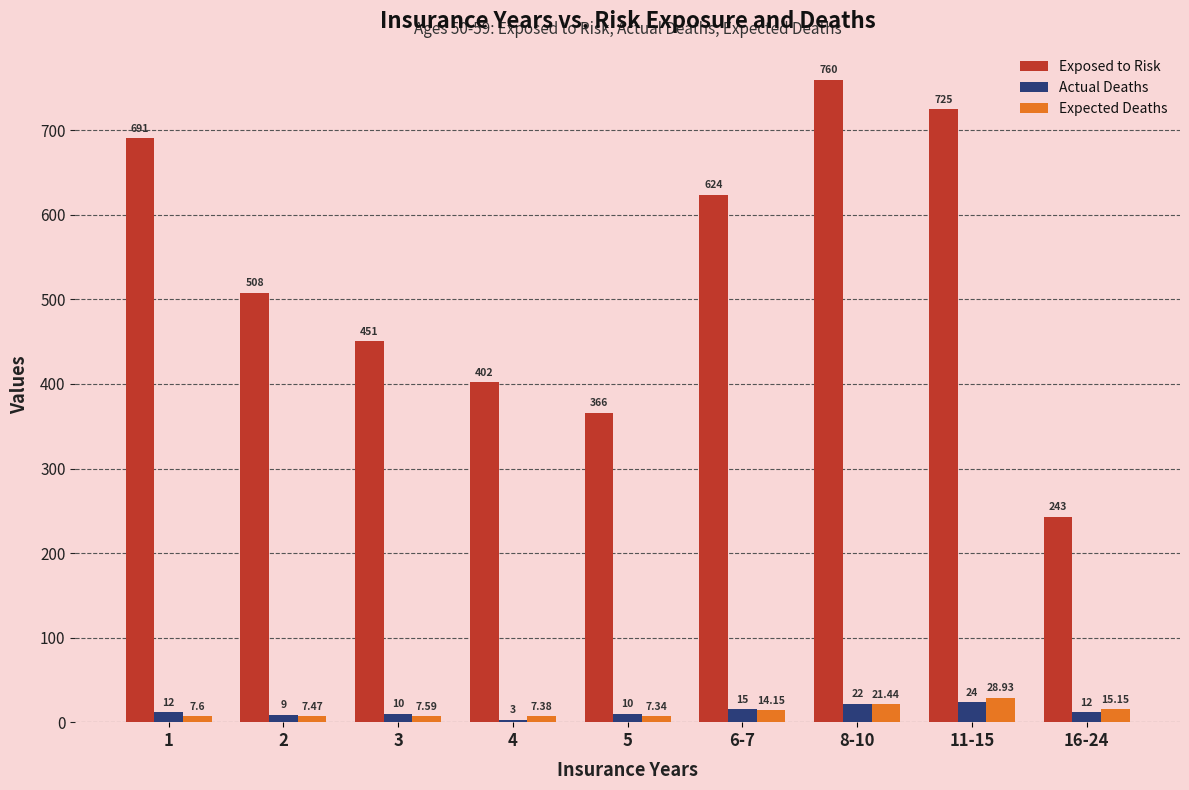

The value of Exposed to Risk at 8-10 is 760.0. True or false?

True